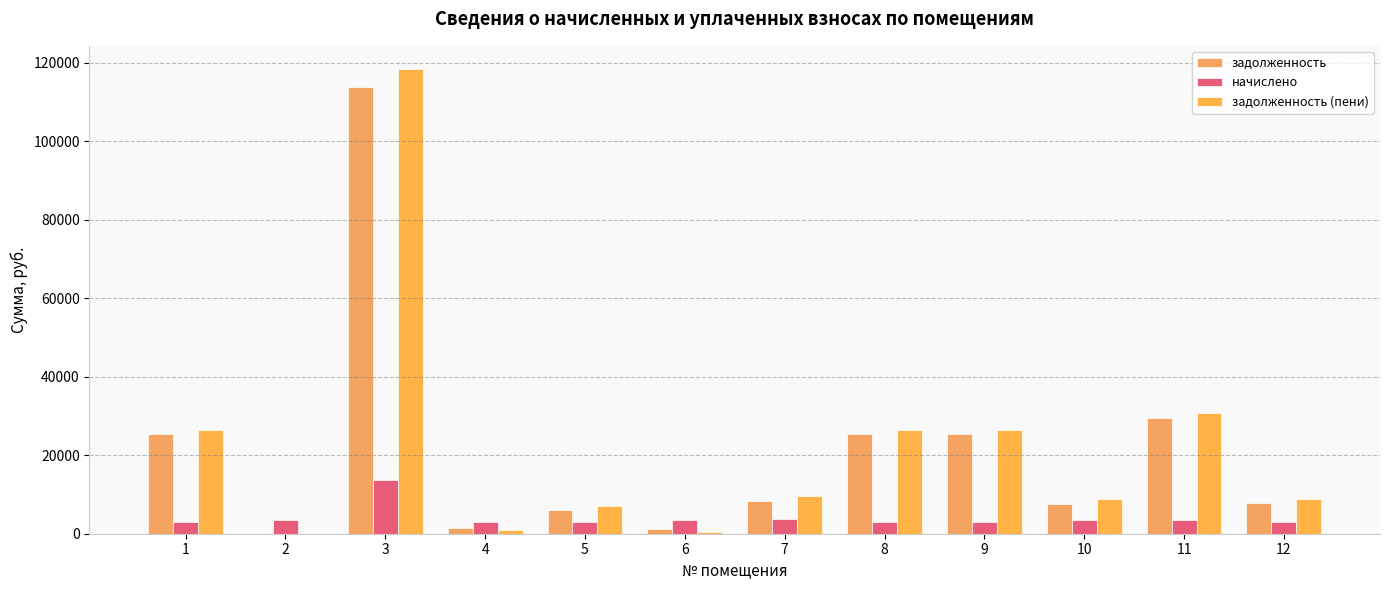

Does the chart contain stacked bars?

No